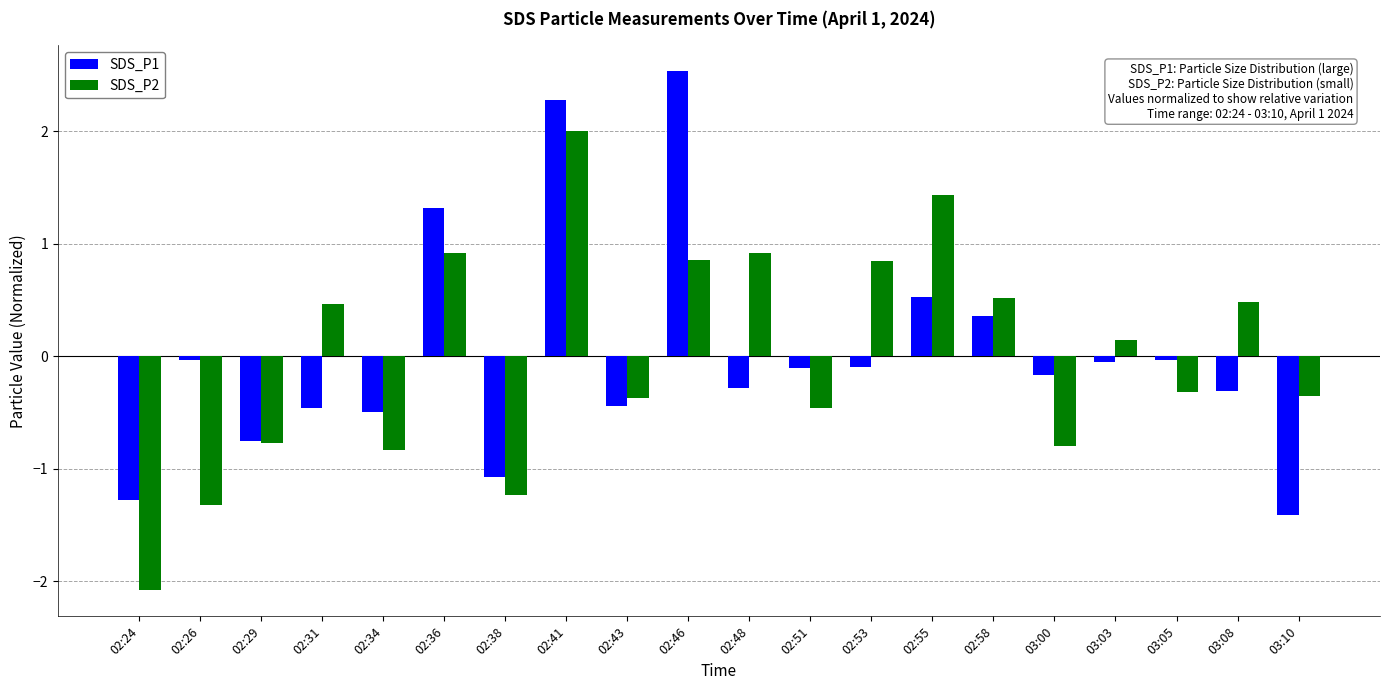

List the series in order of their peak value, highest first.

SDS_P1, SDS_P2